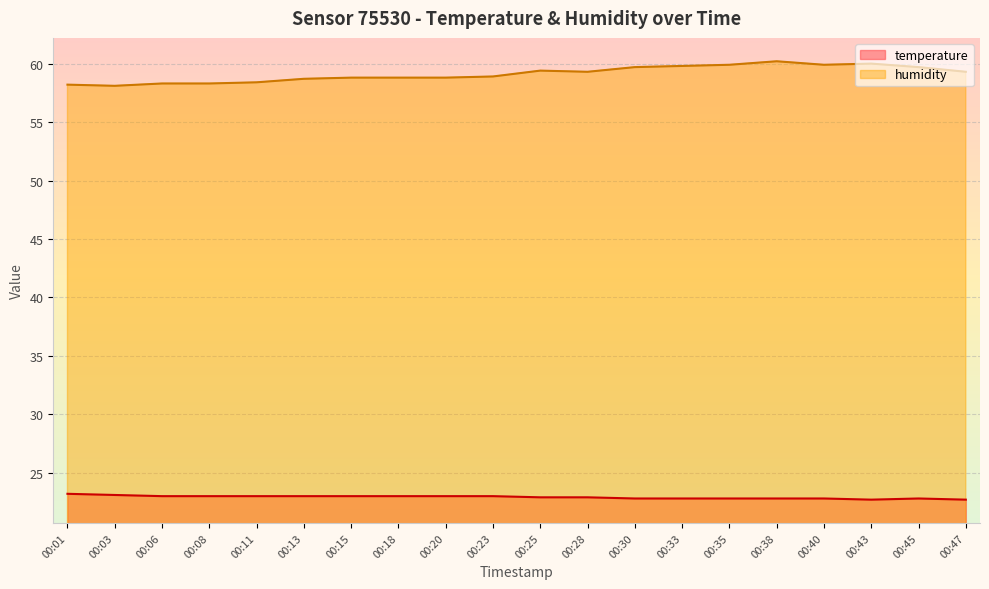

Reading left to right, transcribe all the data shown in this chart.

temperature: 23.2	23.1	23.0	23.0	23.0	23.0	23.0	23.0	23.0	23.0	22.9	22.9	22.8	22.8	22.8	22.8	22.8	22.7	22.8	22.7
humidity: 58.2	58.1	58.3	58.3	58.4	58.7	58.8	58.8	58.8	58.9	59.4	59.3	59.7	59.8	59.9	60.2	59.9	60.0	59.7	59.3